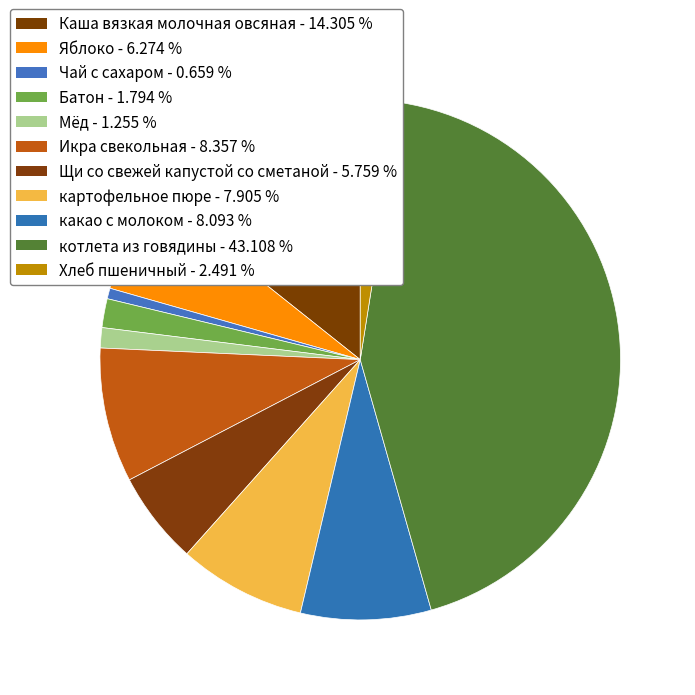

Is the sum of Щи со свежей капустой со сметаной and какао с молоком greater than half?

No